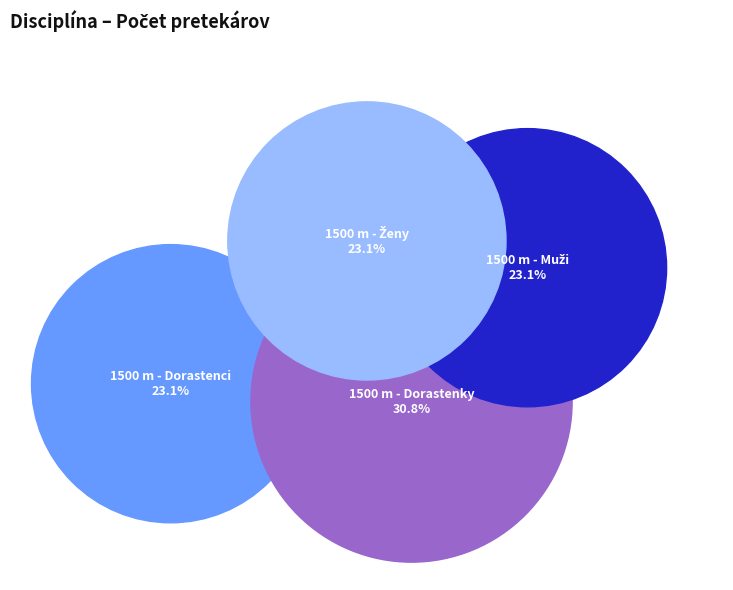

Is there any slice that represents more than half of the pie?

No